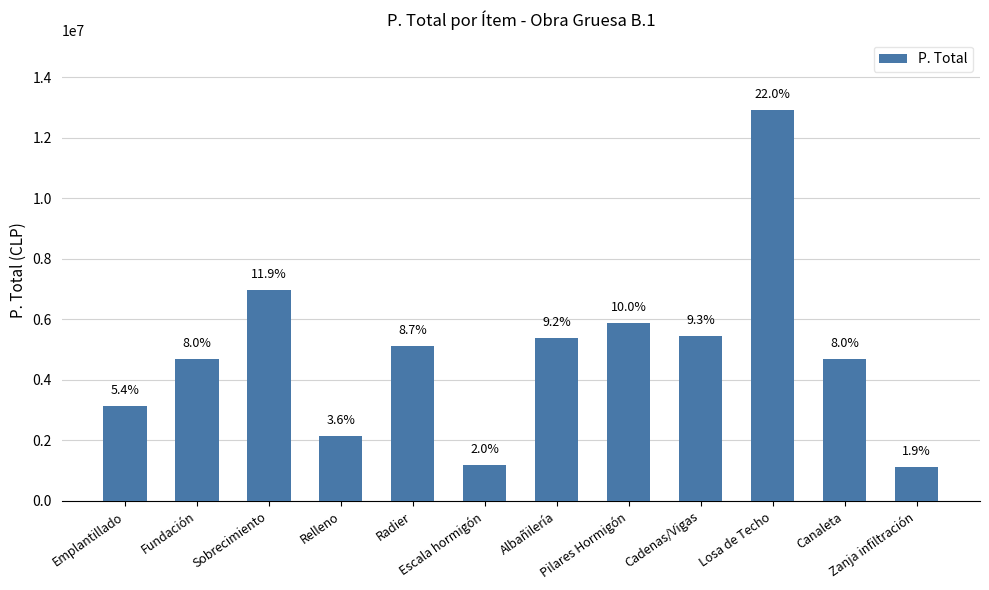

Which has a higher value, Cadenas/Vigas or Albañilería?

Cadenas/Vigas